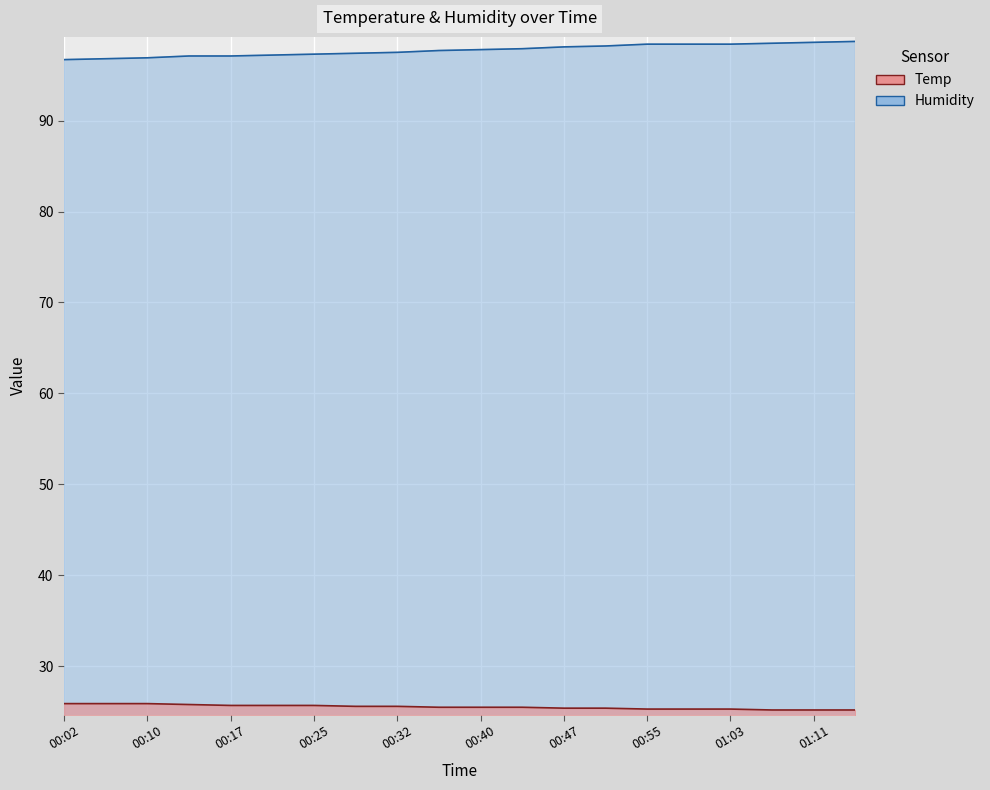

Which series changed the most between 00:32 and 01:11?

Humidity